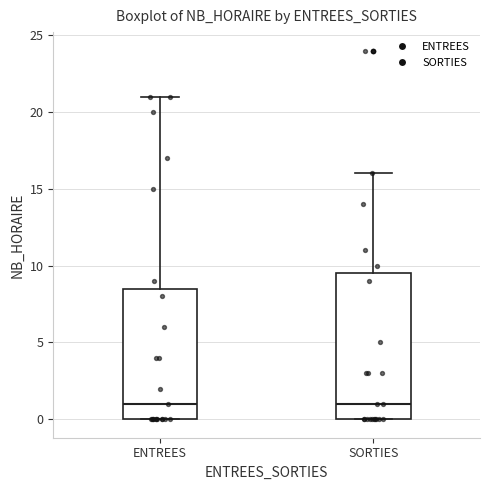

Reading left to right, read every box against the y-axis: the position of its median line, the range the box covers, and the ends of its whiskers. The values are not printed on the chart, so give them approximately, as read against the axis.

ENTREES: median 1.0, box 0.0 to 8.5, whiskers 0.0 to 21.0
SORTIES: median 1.0, box 0.0 to 9.5, whiskers 0.0 to 16.0